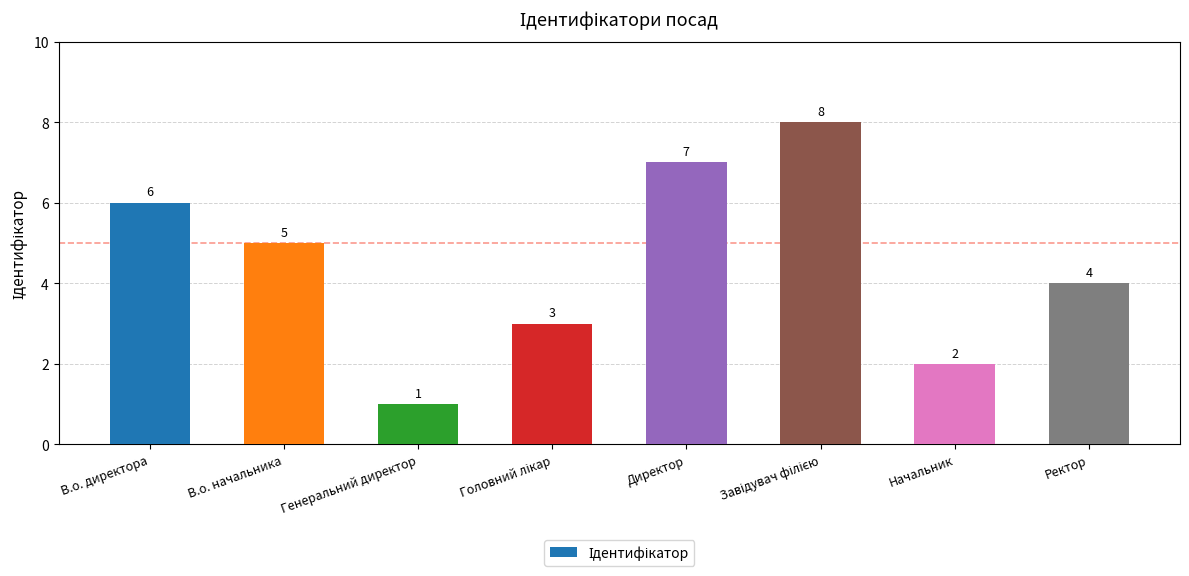

What is the difference between the values at Директор and В.о. начальника?

2